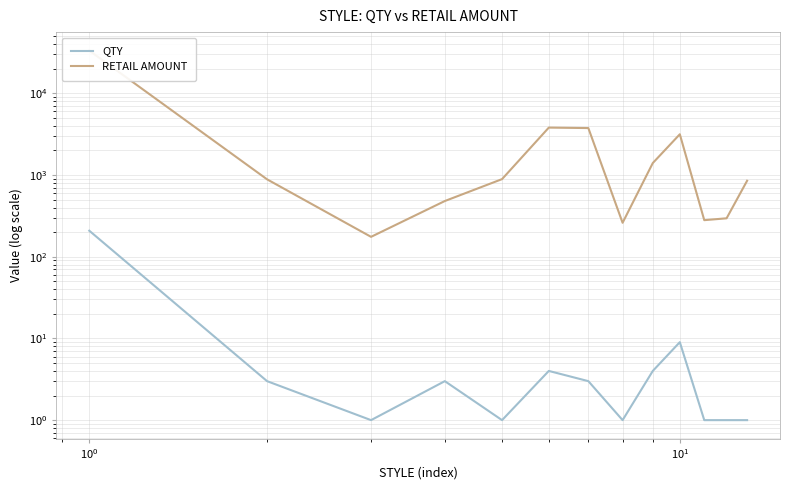

How many lines are shown in the chart?

2